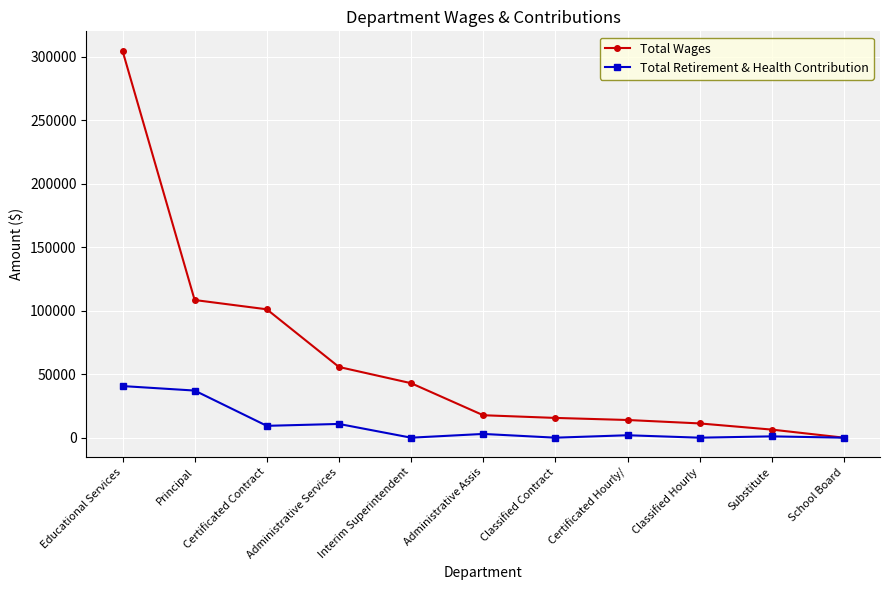

List the series in order of their peak value, highest first.

Total Wages, Total Retirement & Health Contribution